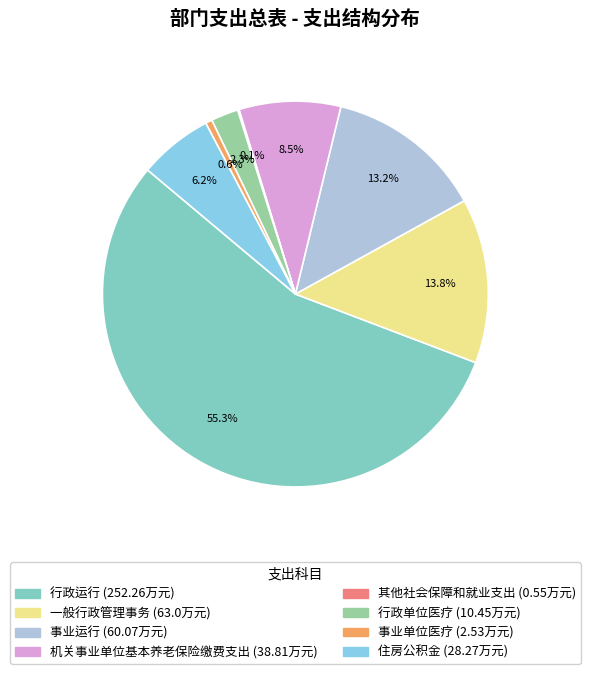

Combined, do 住房公积金 and 一般行政管理事务 account for over 50%?

No